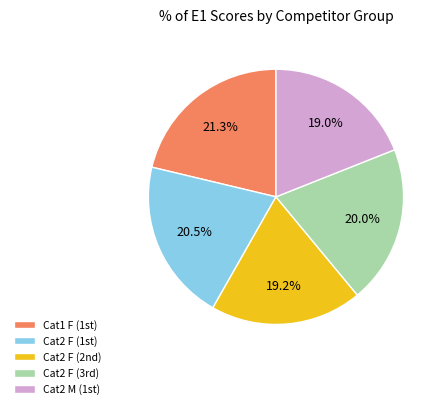

How many slices are in this pie chart?

5